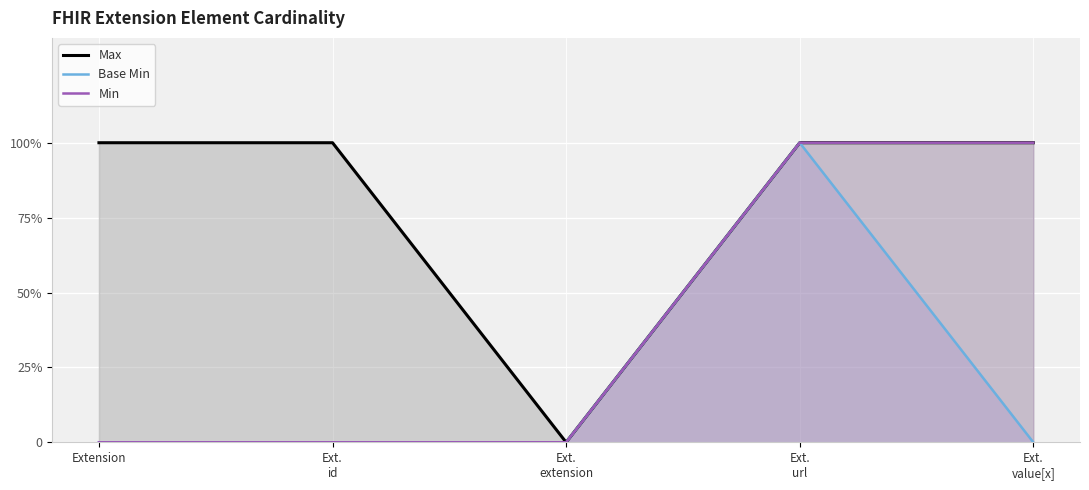

What is the spread (max minus min) of values at Extension?

1